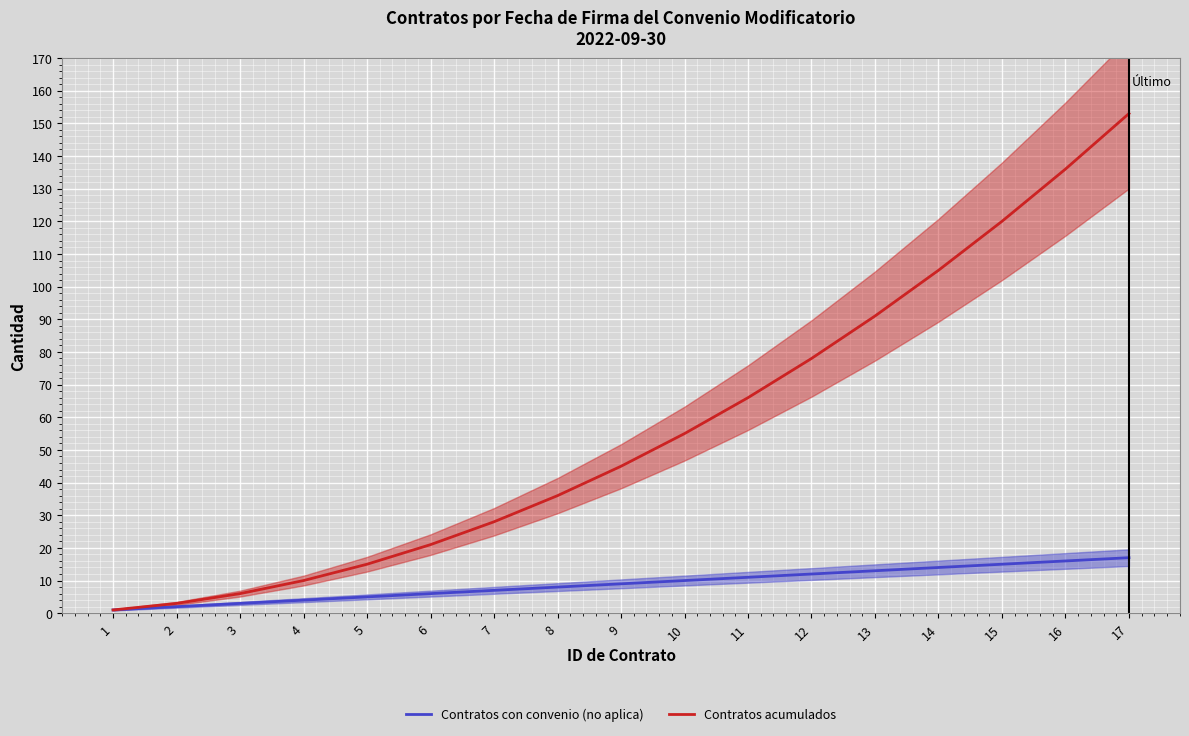

Is the value of Contratos acumulados at 12 greater than the value of Contratos con convenio (no aplica) at 6?

Yes